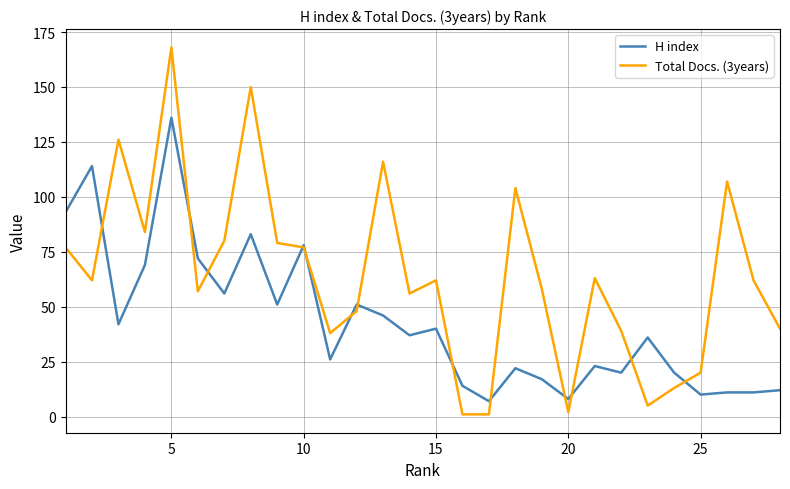

Which series has the largest range (max minus min)?

Total Docs. (3years)